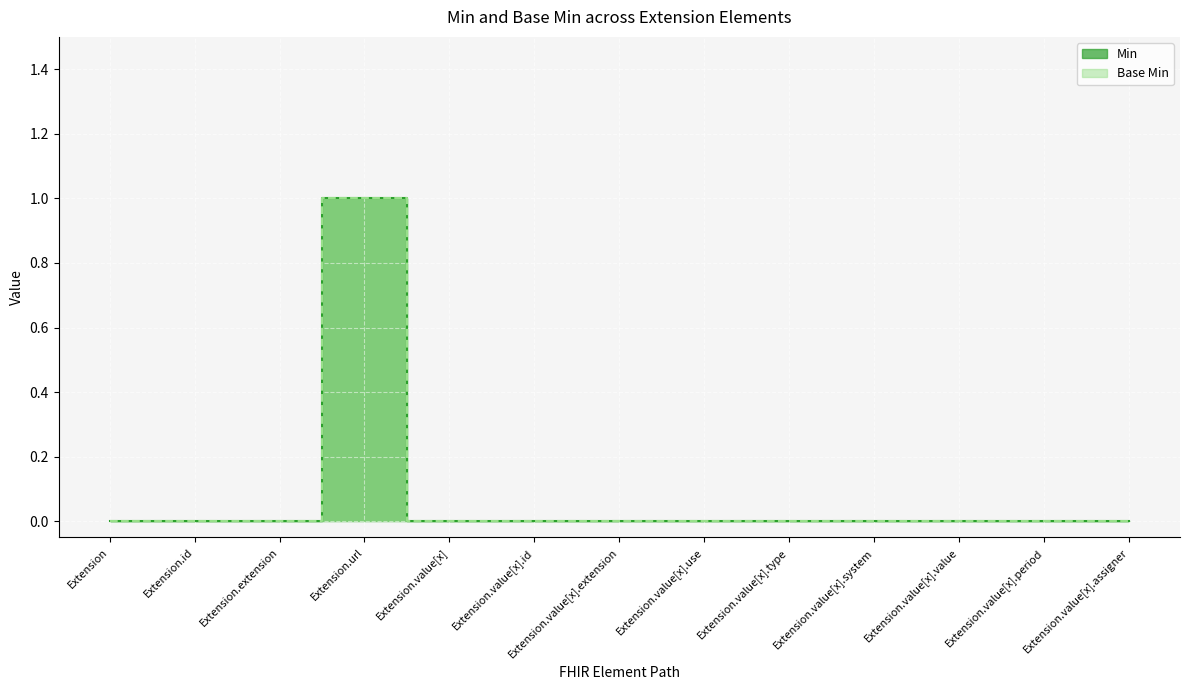

Which label corresponds to the largest value in the chart?

Extension.url